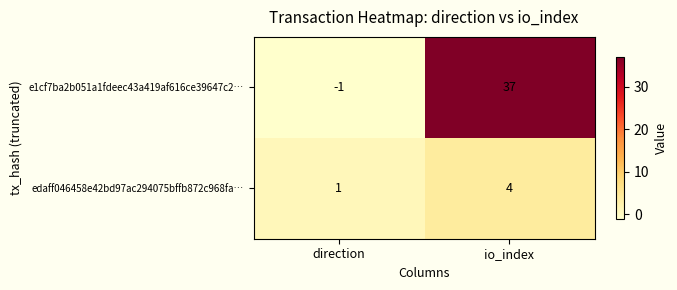

At which category is the sum across all series the highest?

io_index